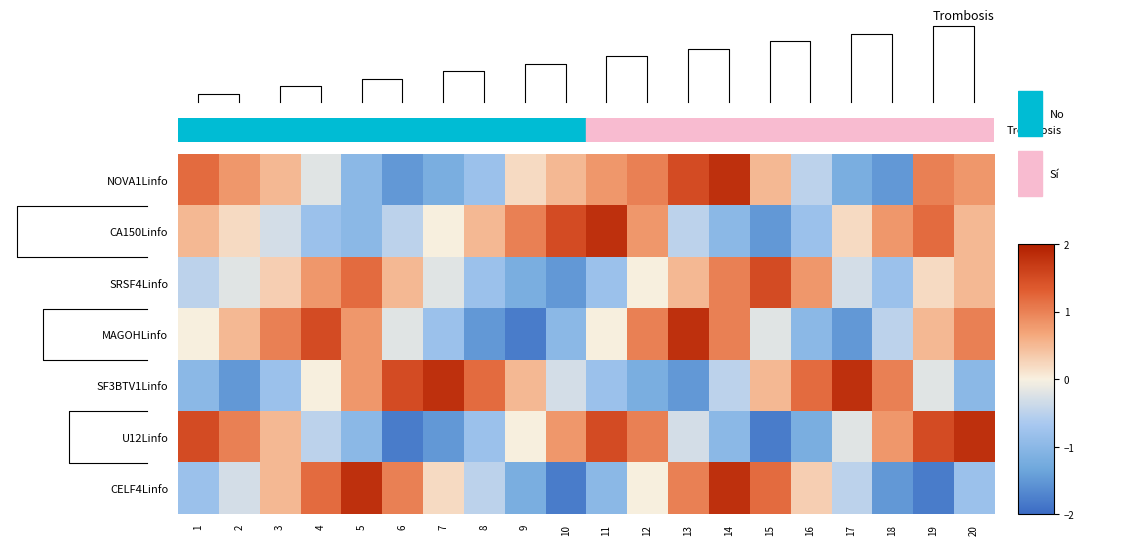

Reading left to right, extract all data points from this chart.

NOVA1Linfo: 1=1.2	2=0.8	3=0.5	4=-0.2	5=-1.0	6=-1.5	7=-1.2	8=-0.8	9=0.2	10=0.5	11=0.8	12=1.0	13=1.5	14=1.8	15=0.5	16=-0.5	17=-1.2	18=-1.5	19=1.0	20=0.8
CA150Linfo: 1=0.5	2=0.2	3=-0.3	4=-0.8	5=-1.0	6=-0.5	7=0.0	8=0.5	9=1.0	10=1.5	11=1.8	12=0.8	13=-0.5	14=-1.0	15=-1.5	16=-0.8	17=0.2	18=0.8	19=1.2	20=0.5
SRSF4Linfo: 1=-0.5	2=-0.2	3=0.3	4=0.8	5=1.2	6=0.5	7=-0.2	8=-0.8	9=-1.2	10=-1.5	11=-0.8	12=0.0	13=0.5	14=1.0	15=1.5	16=0.8	17=-0.3	18=-0.8	19=0.2	20=0.5
MAGOHLinfo: 1=0.0	2=0.5	3=1.0	4=1.5	5=0.8	6=-0.2	7=-0.8	8=-1.5	9=-1.8	10=-1.0	11=0.0	12=1.0	13=1.8	14=1.0	15=-0.2	16=-1.0	17=-1.5	18=-0.5	19=0.5	20=1.0
SF3BTV1Linfo: 1=-1.0	2=-1.5	3=-0.8	4=0.0	5=0.8	6=1.5	7=1.8	8=1.2	9=0.5	10=-0.3	11=-0.8	12=-1.2	13=-1.5	14=-0.5	15=0.5	16=1.2	17=1.8	18=1.0	19=-0.2	20=-1.0
U12Linfo: 1=1.5	2=1.0	3=0.5	4=-0.5	5=-1.0	6=-1.8	7=-1.5	8=-0.8	9=0.0	10=0.8	11=1.5	12=1.0	13=-0.3	14=-1.0	15=-1.8	16=-1.2	17=-0.2	18=0.8	19=1.5	20=1.8
CELF4Linfo: 1=-0.8	2=-0.3	3=0.5	4=1.2	5=1.8	6=1.0	7=0.2	8=-0.5	9=-1.2	10=-1.8	11=-1.0	12=0.0	13=1.0	14=1.8	15=1.2	16=0.3	17=-0.5	18=-1.5	19=-1.8	20=-0.8